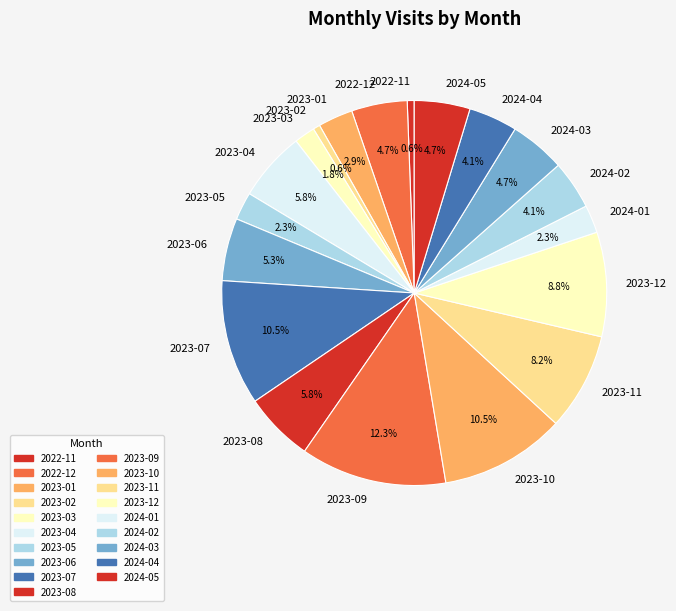

Count the number of slices in the pie.

19